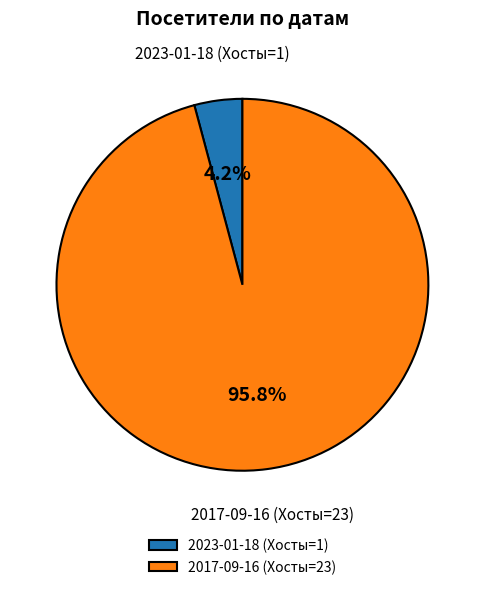

The 2023-01-18 (Хосты=1) slice represents 13% of the pie. True or false?

False